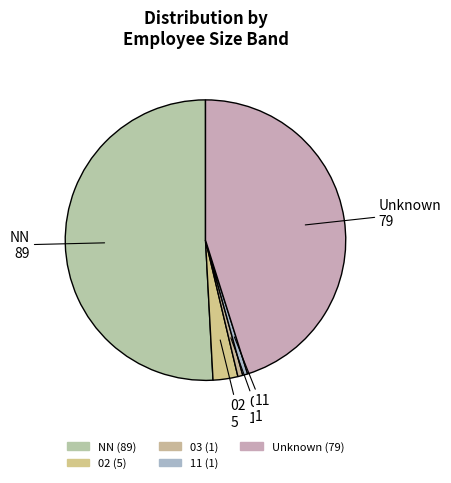

Between 11 and NN, which is larger?

NN